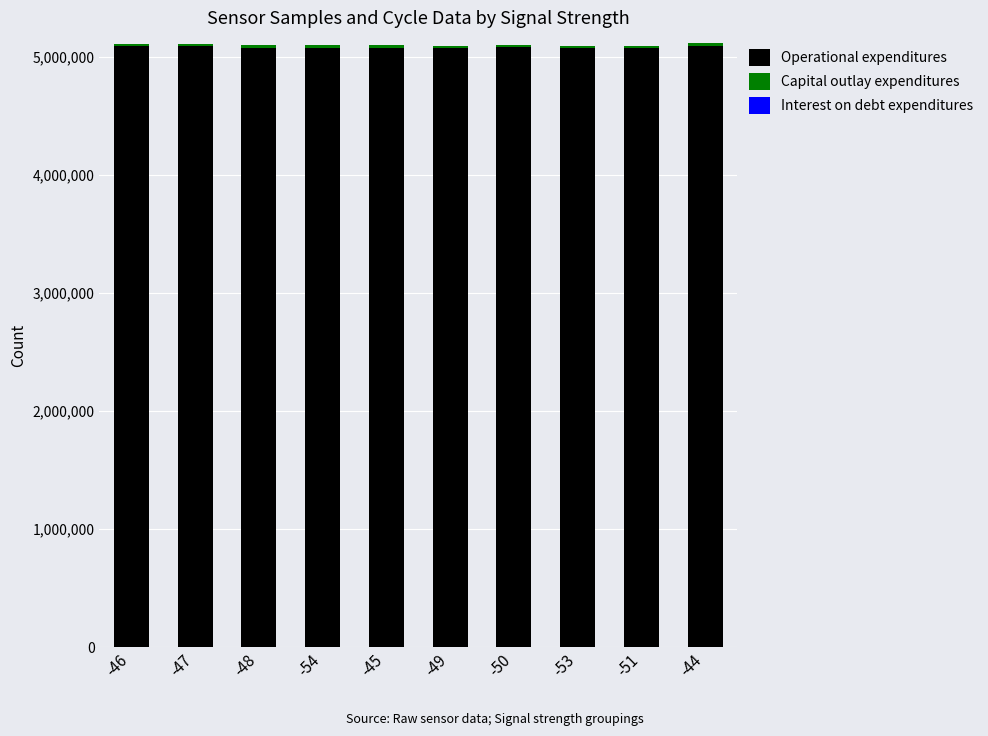

Does the chart contain stacked bars?

Yes